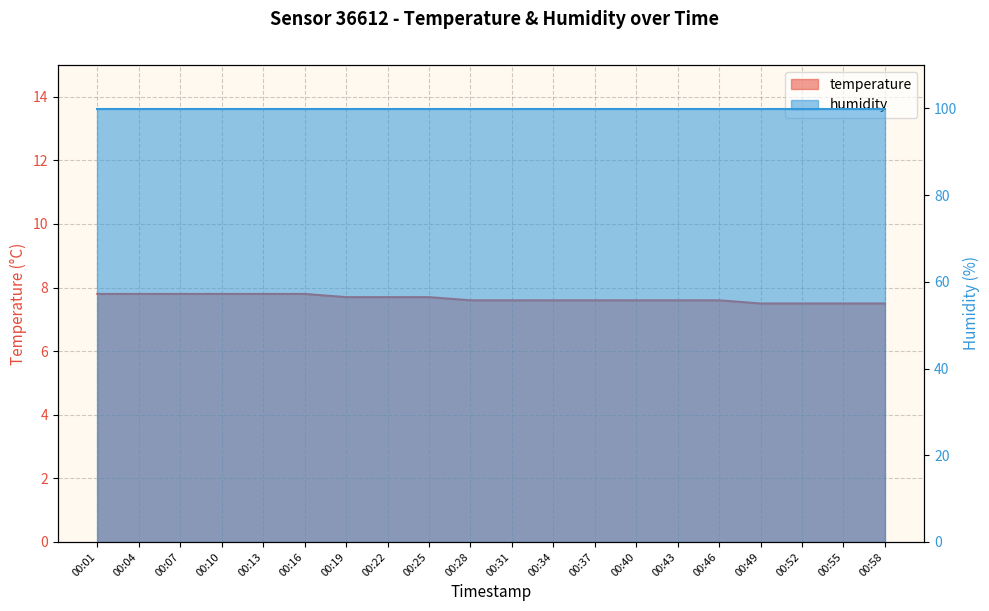

Which has a higher value, 00:43 or 00:07?

00:07